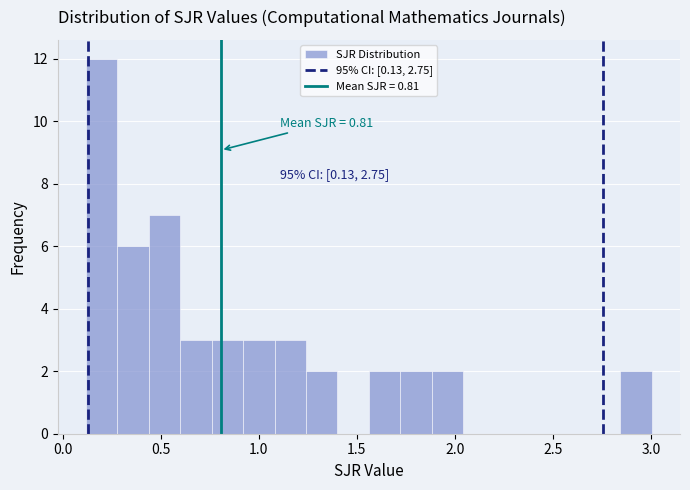

Read against the x-axis, roughly where is the centre of the tallest bar?

0.20